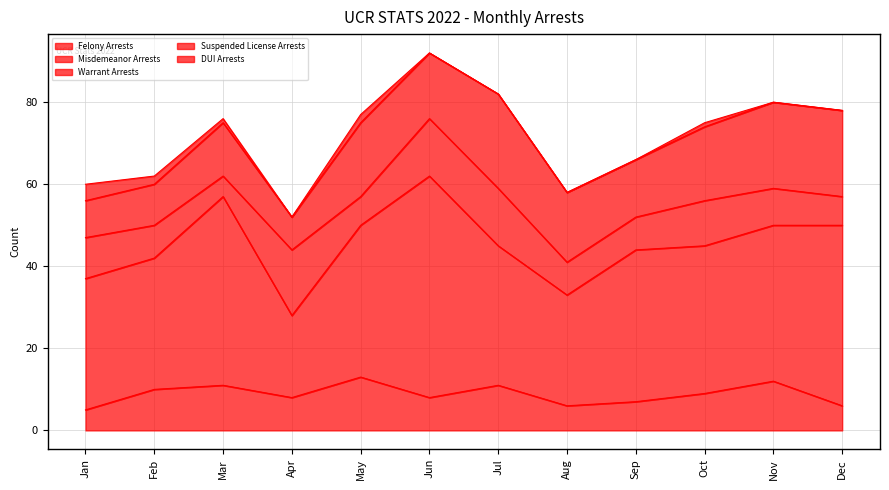

How many lines are shown in the chart?

5